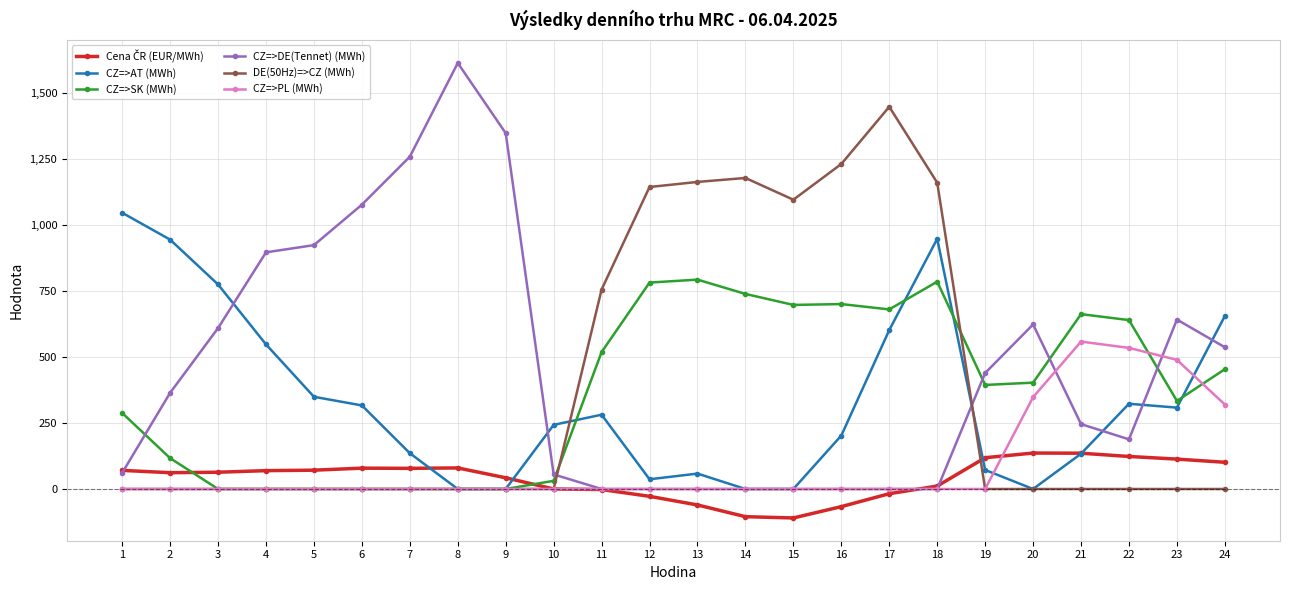

The DE(50Hz)=>CZ (MWh) series shows 1838.8 at 14. True or false?

False